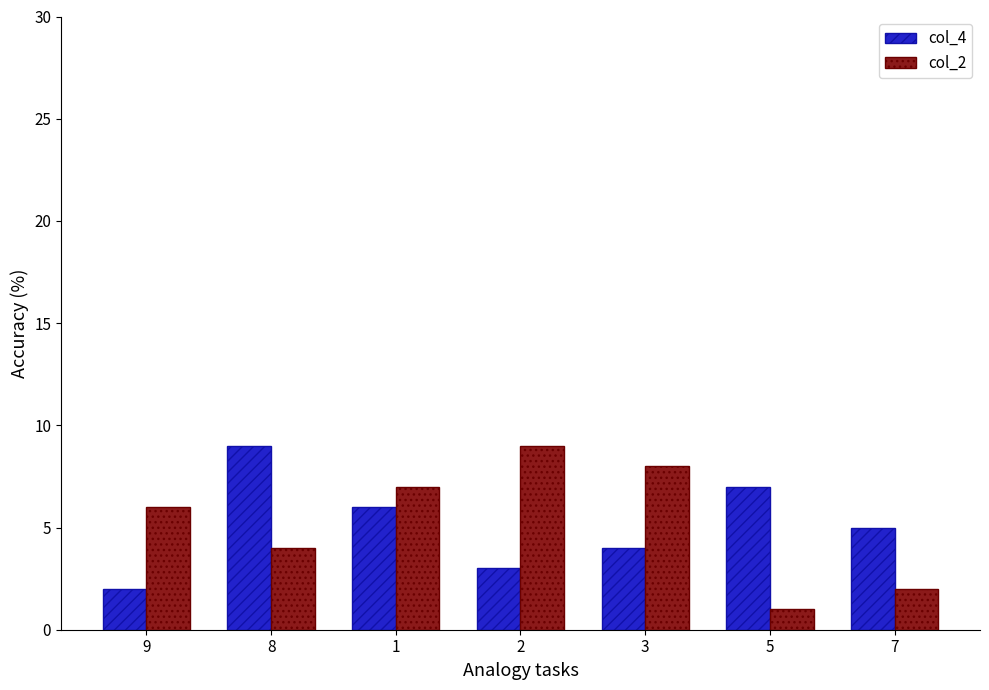

True or false: col_4 has a value of 2 at 9.

True